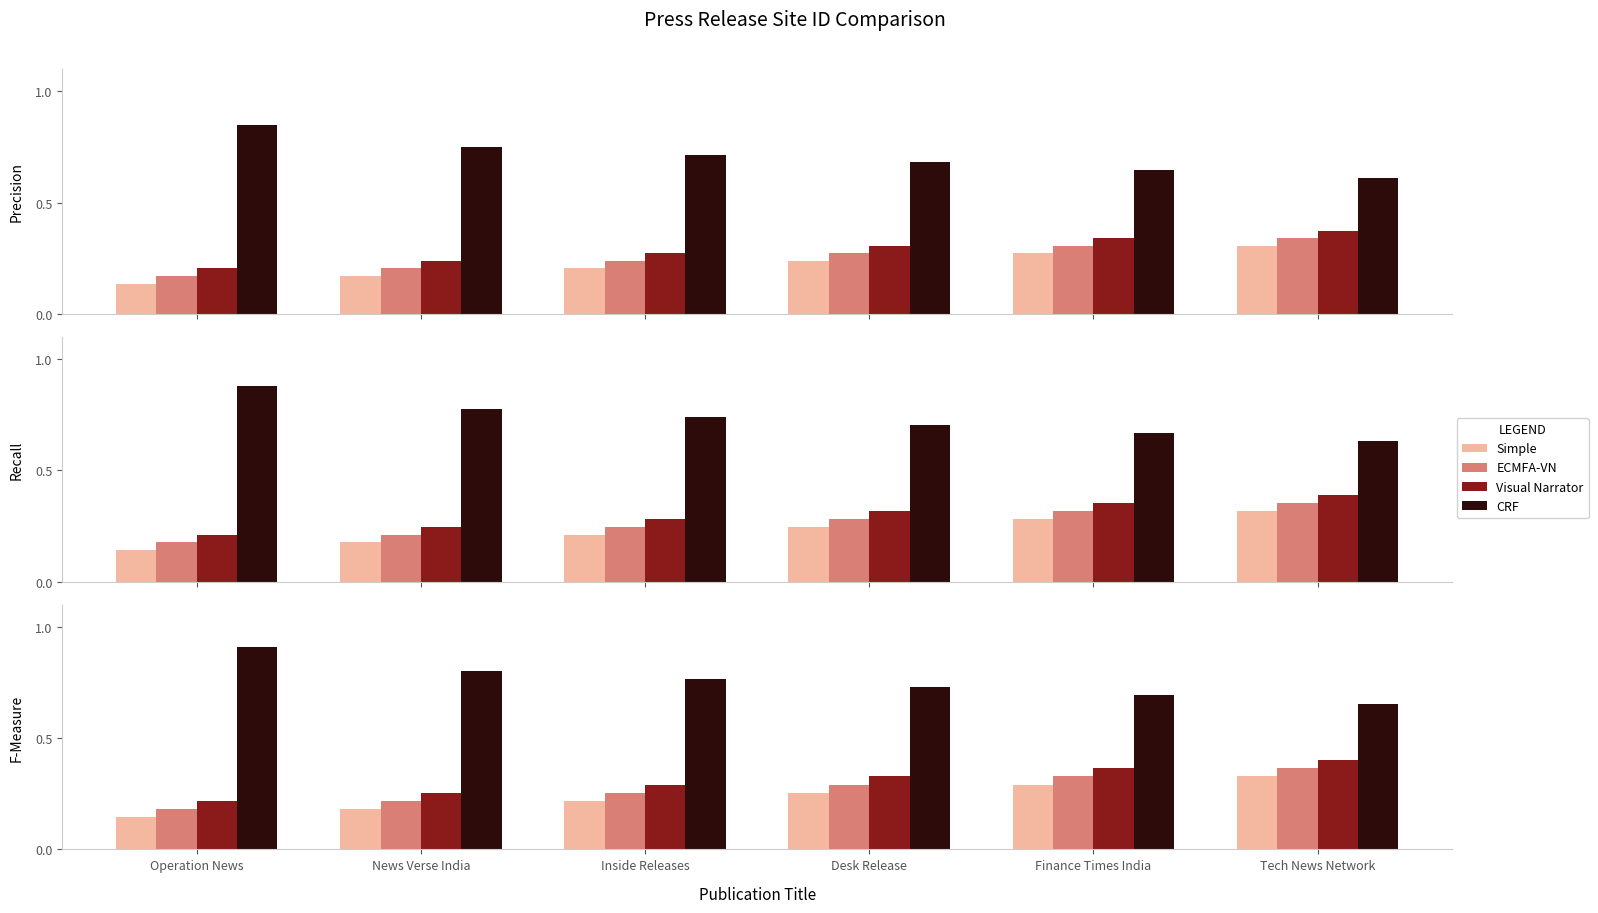

What is the minimum value shown in the chart?

0.1